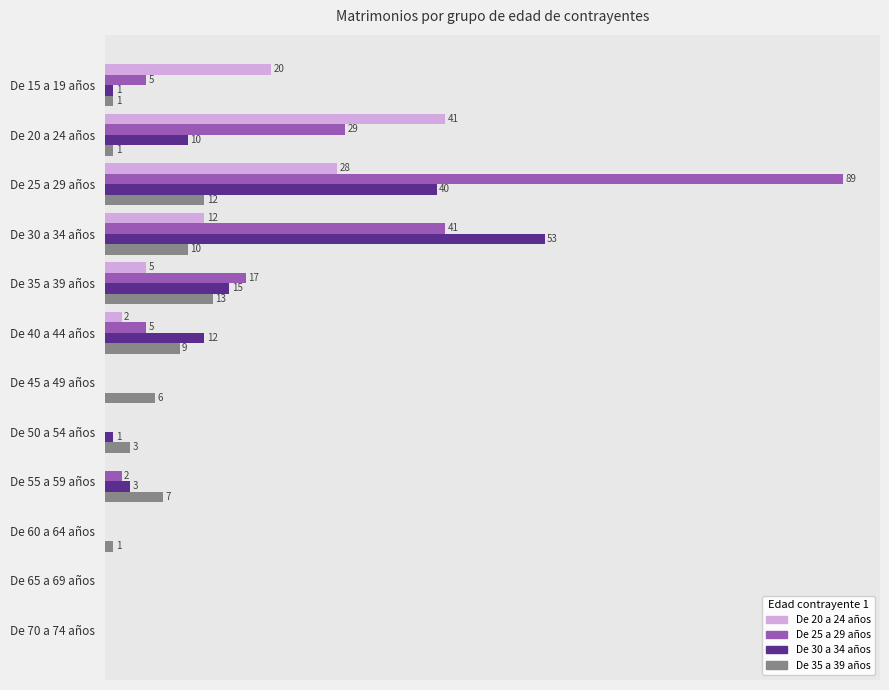

What are all the series names shown in the legend?

De 20 a 24 años, De 25 a 29 años, De 30 a 34 años, De 35 a 39 años